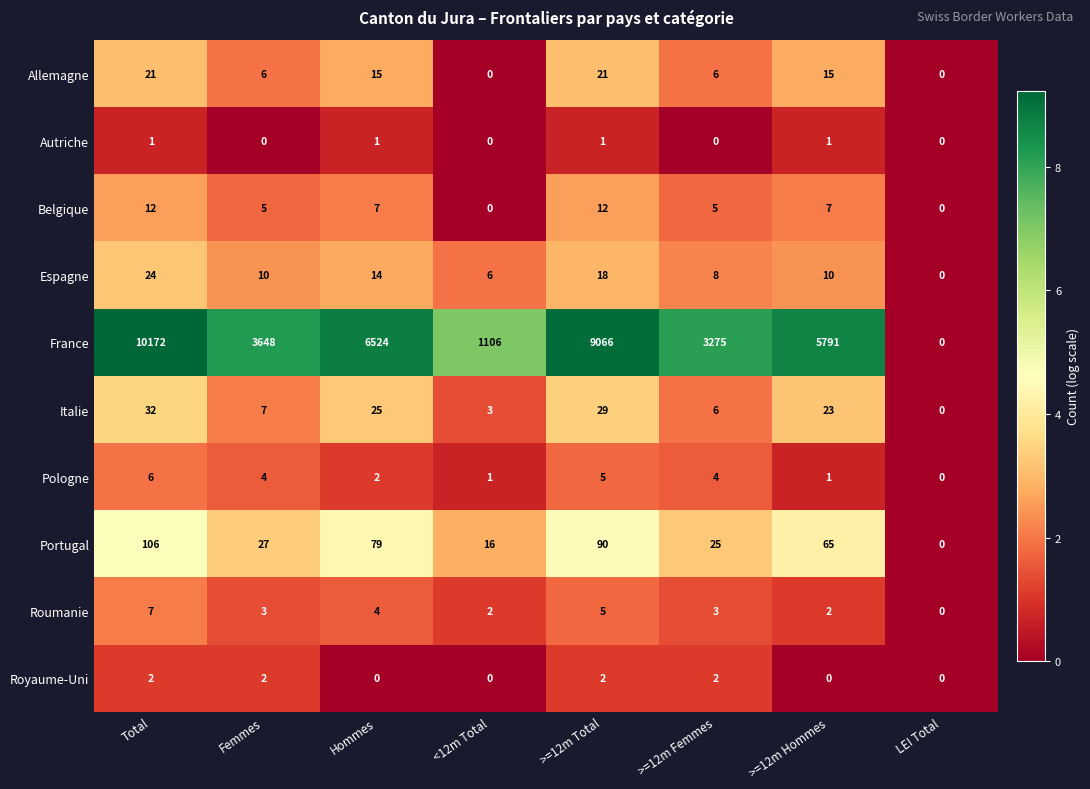

Where does the Portugal series first go above 65?

Total